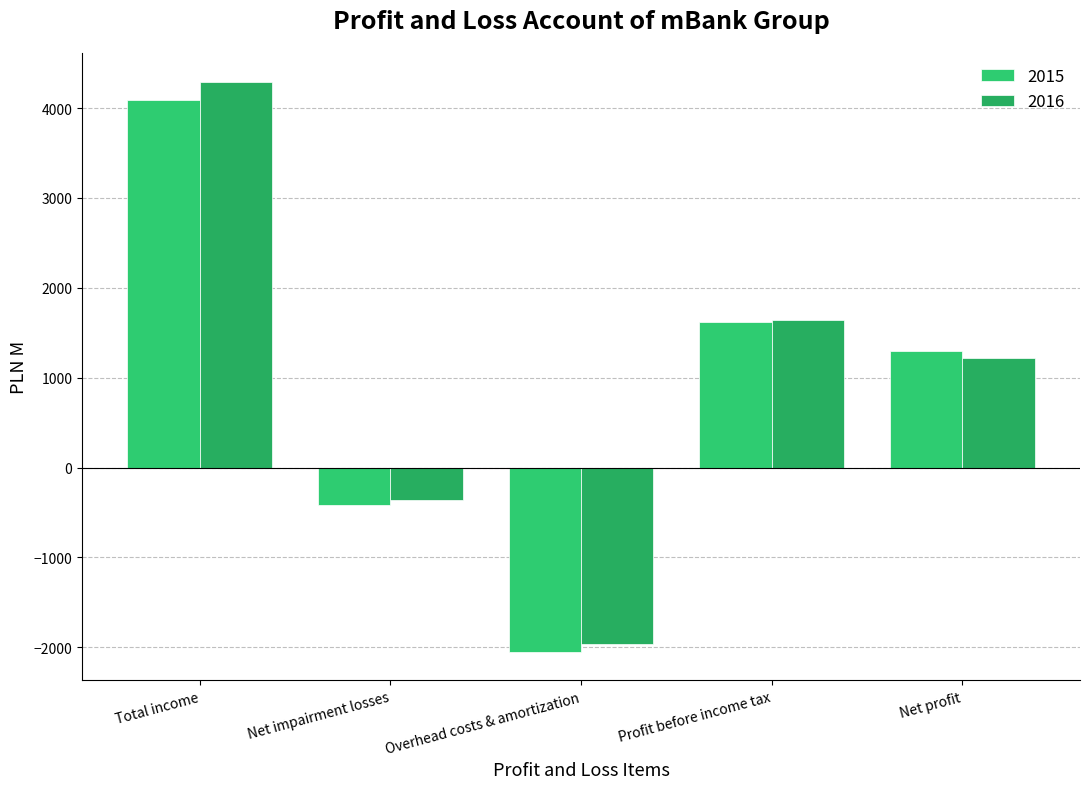

Rank the series by their average value, from highest to lowest.

2016, 2015